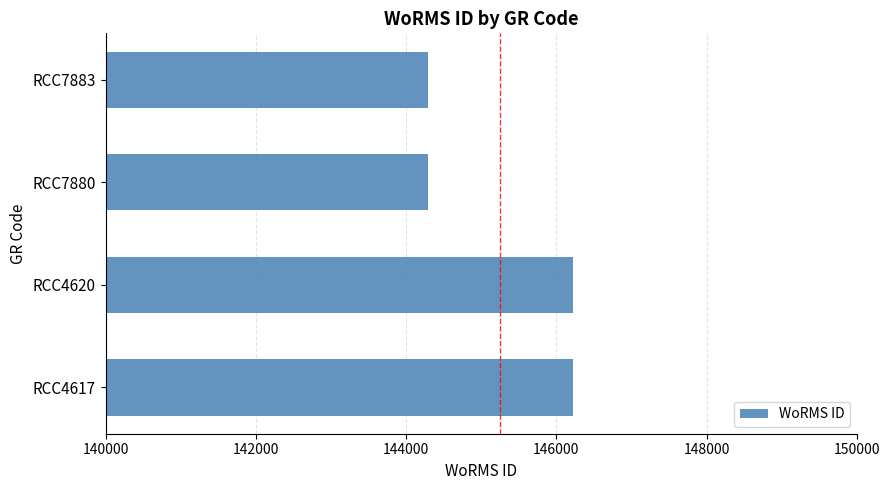

The chart shows a value of 146216 at RCC4620. True or false?

True